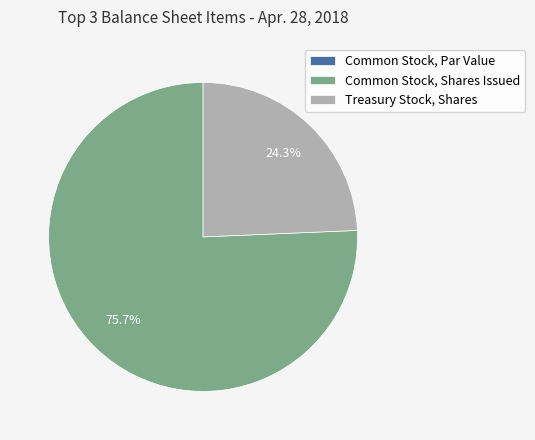

What is the ratio of the value at Treasury Stock, Shares to the value at Common Stock, Shares Issued?

0.3